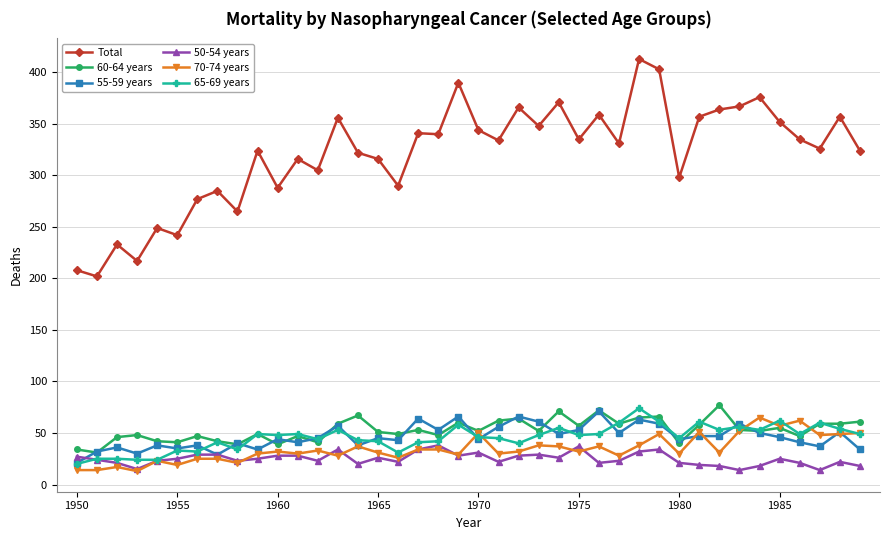

True or false: Total and 70-74 years cross at least once.

False